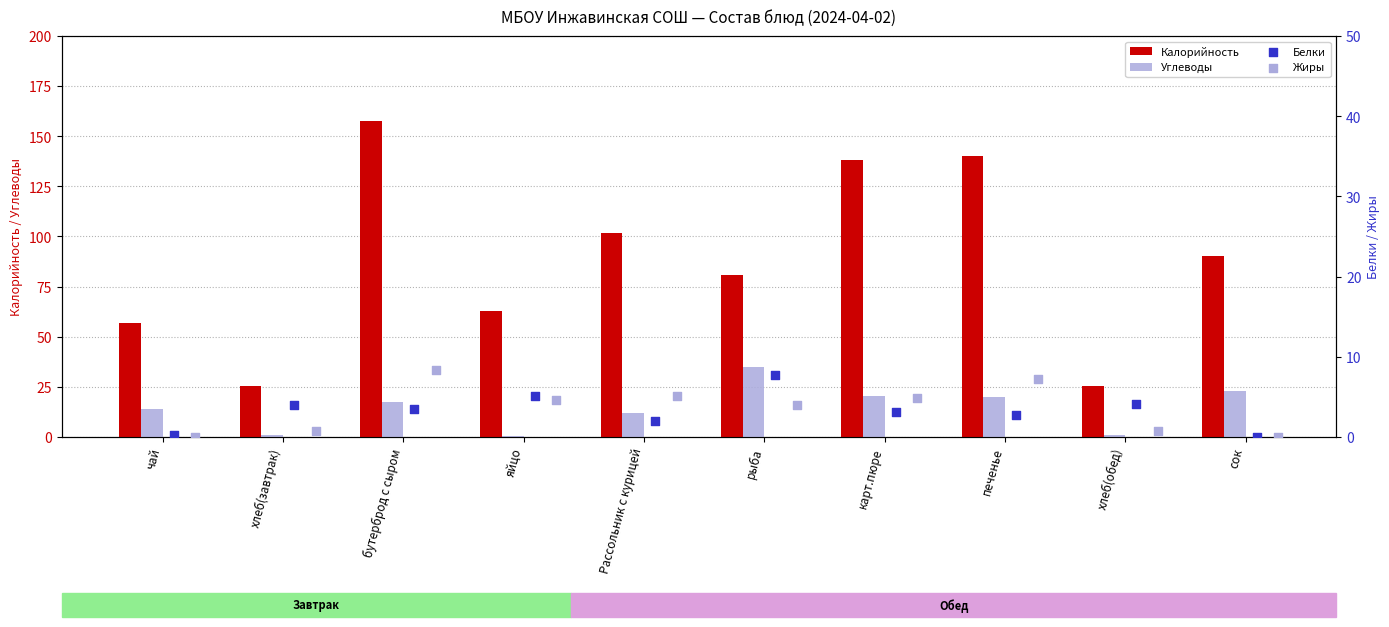

Which series contains the highest Y value?

Калорийность